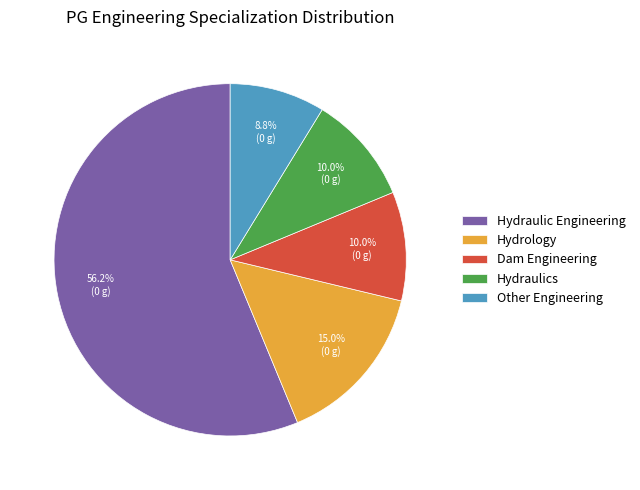

What is the total percentage of Hydrology and Hydraulic Engineering?

71.2%